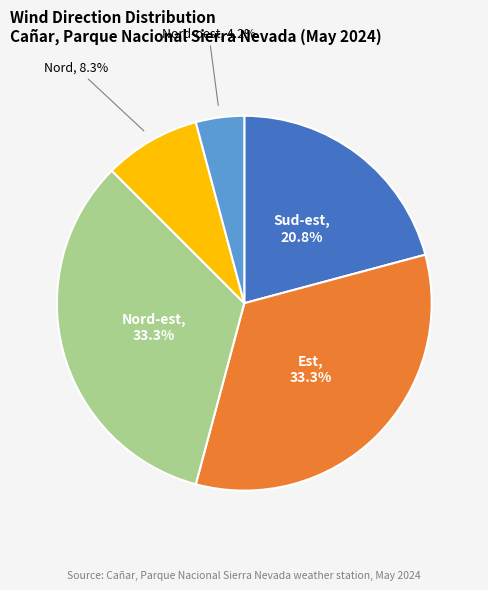

Is there a majority slice in this chart?

No